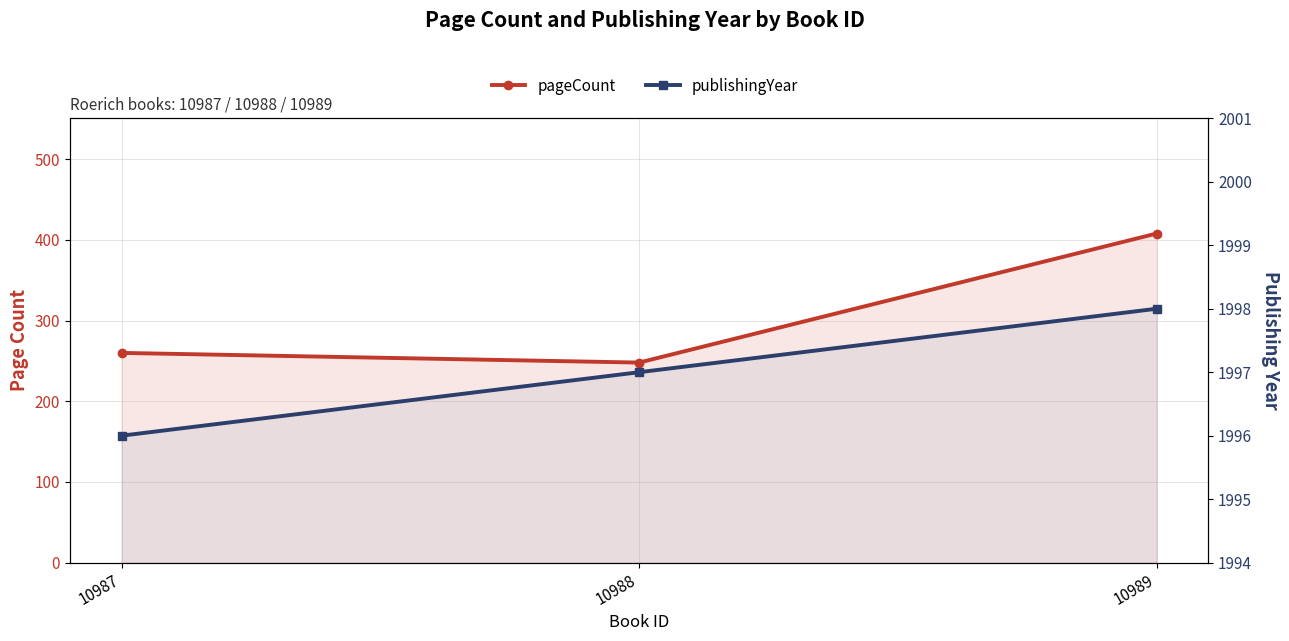

At which category is the sum across all series the highest?

10989